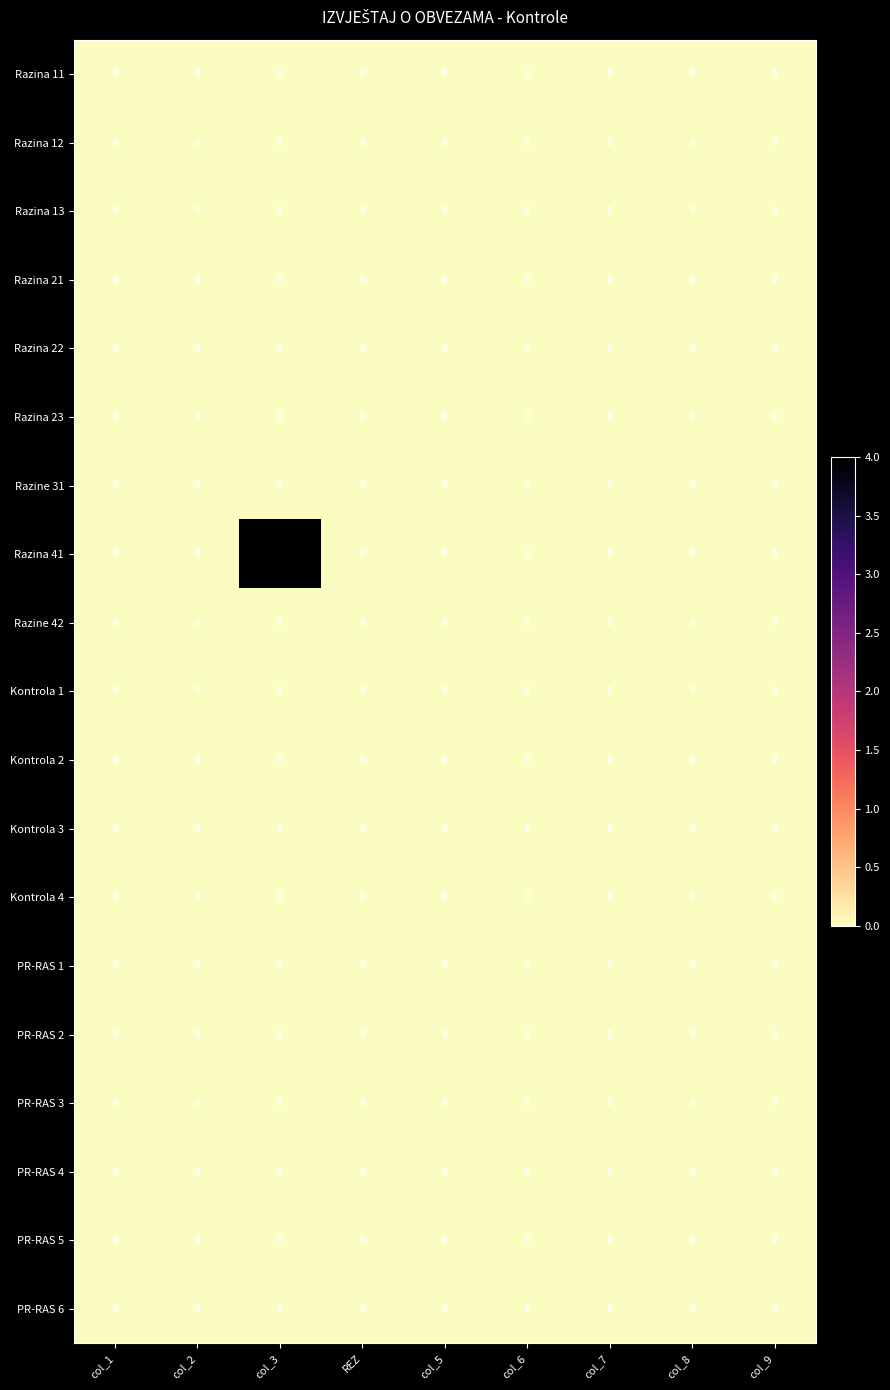

The value of Razina 22 at col_7 is 0. True or false?

True